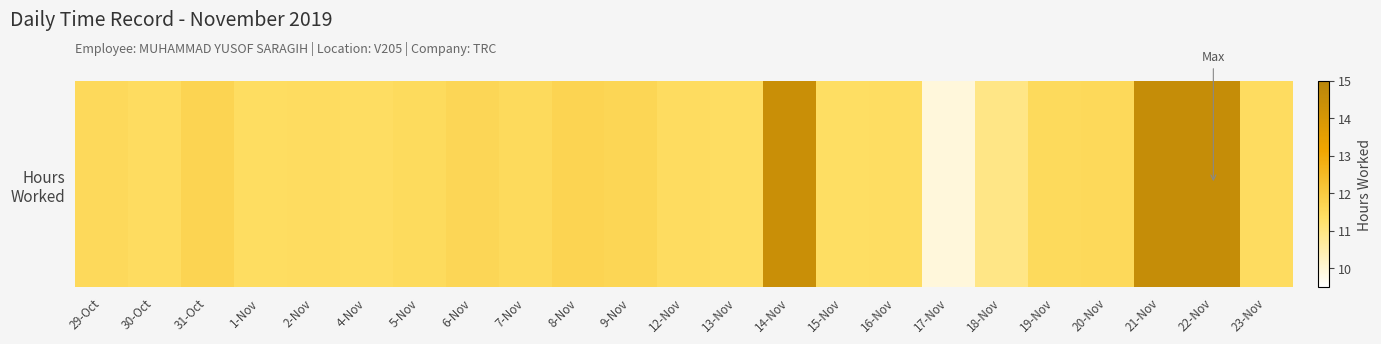

How many data points are less than 11?

2